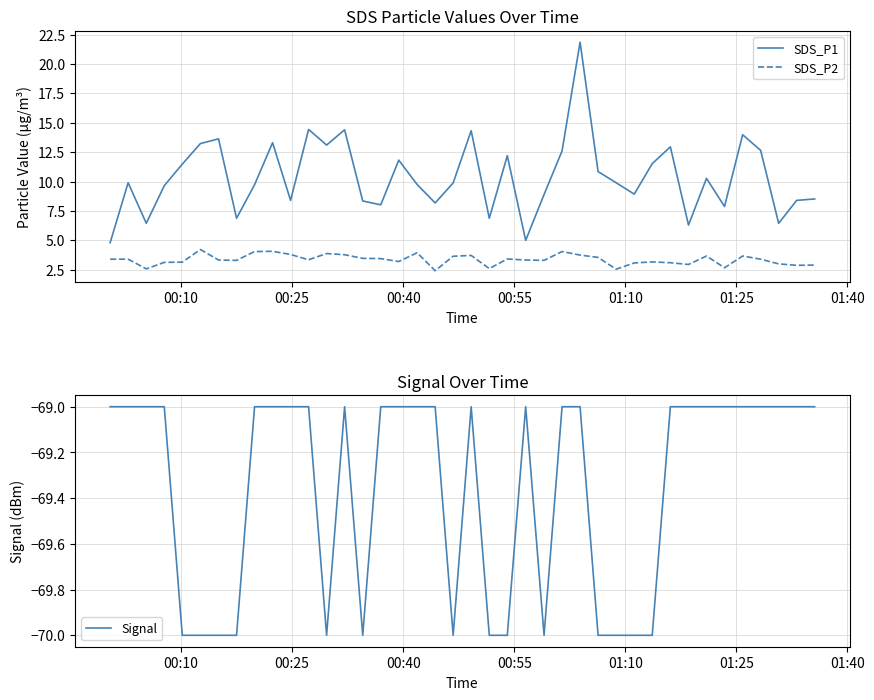

True or false: SDS_P2 and SDS_P1 cross at least once.

False